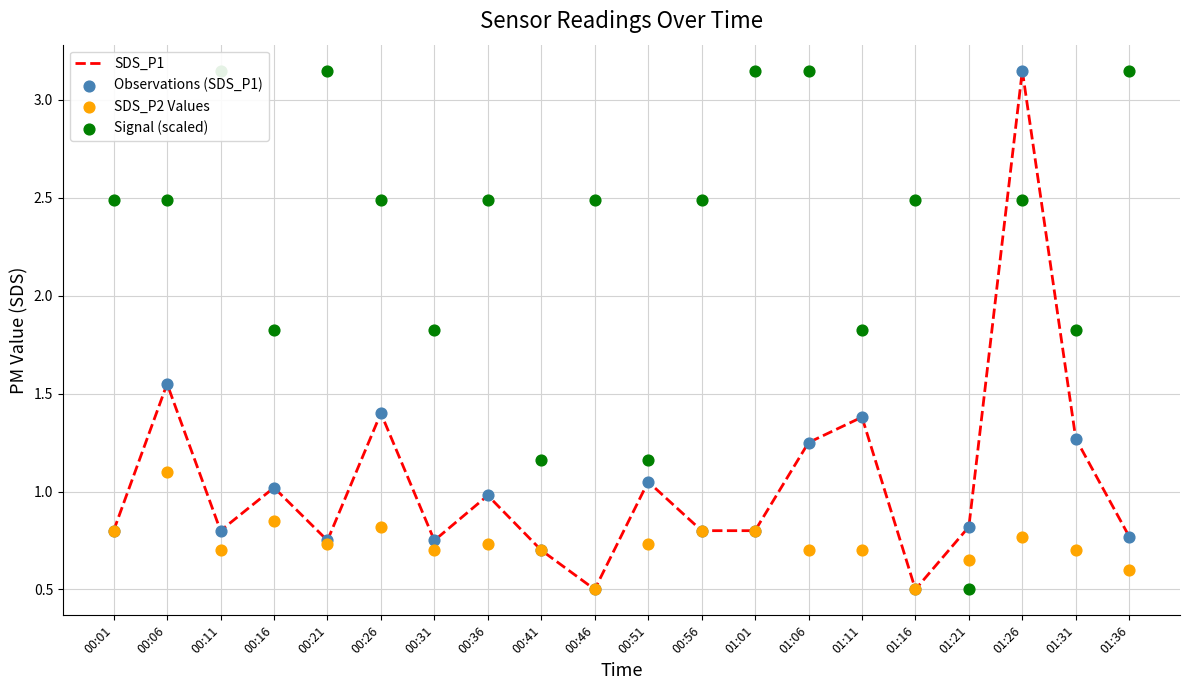

Is the value of Signal (scaled) at 00:51 greater than the value of SDS_P1 at 00:11?

Yes